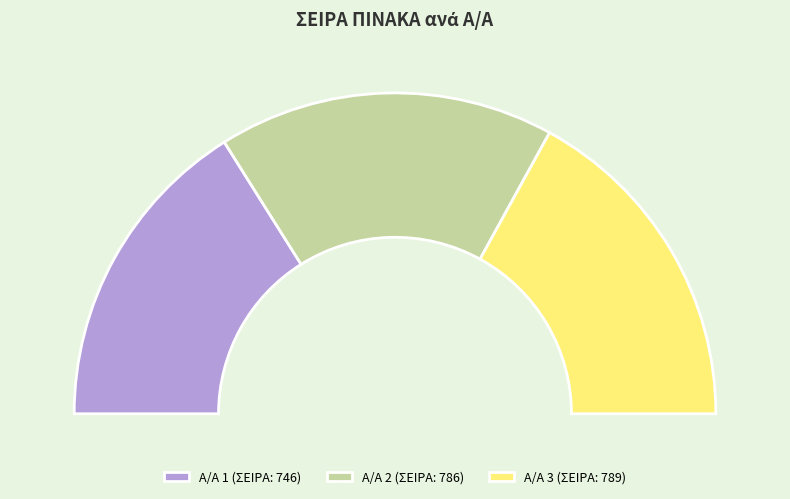

What percentage is NOT represented by 2?

66.1%